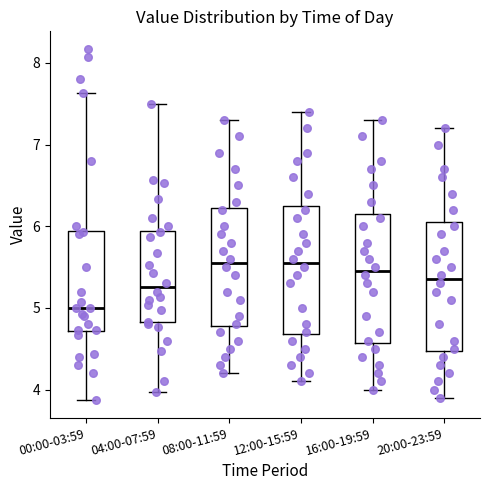

Where is the lower edge of the box for 16:00-19:59 on the y-axis? The values are not printed on the chart, so give them approximately, as read against the axis.

4.6